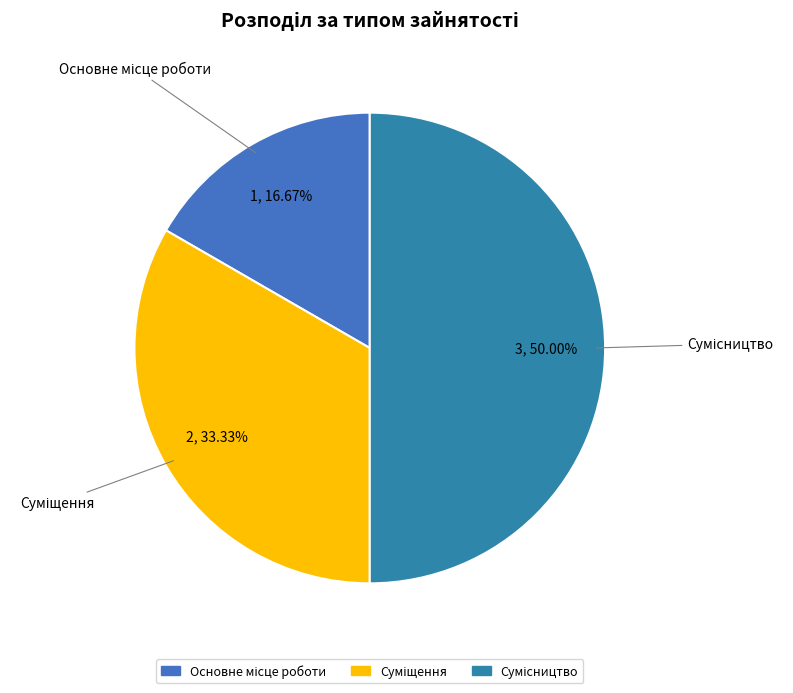

Does any single category account for the majority?

No